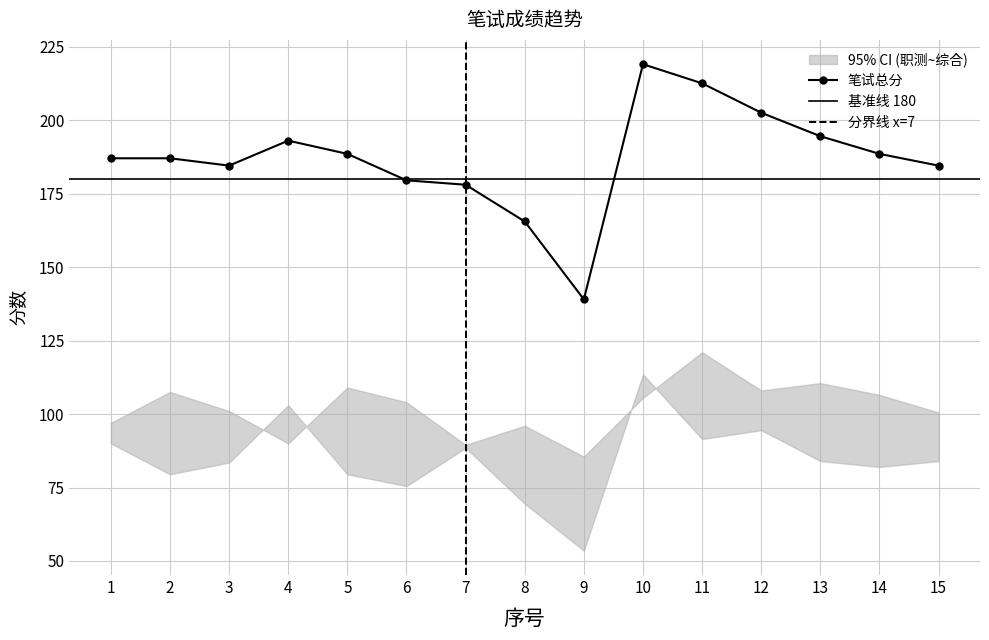

What is the lowest value of the 综合分数 series?

85.5